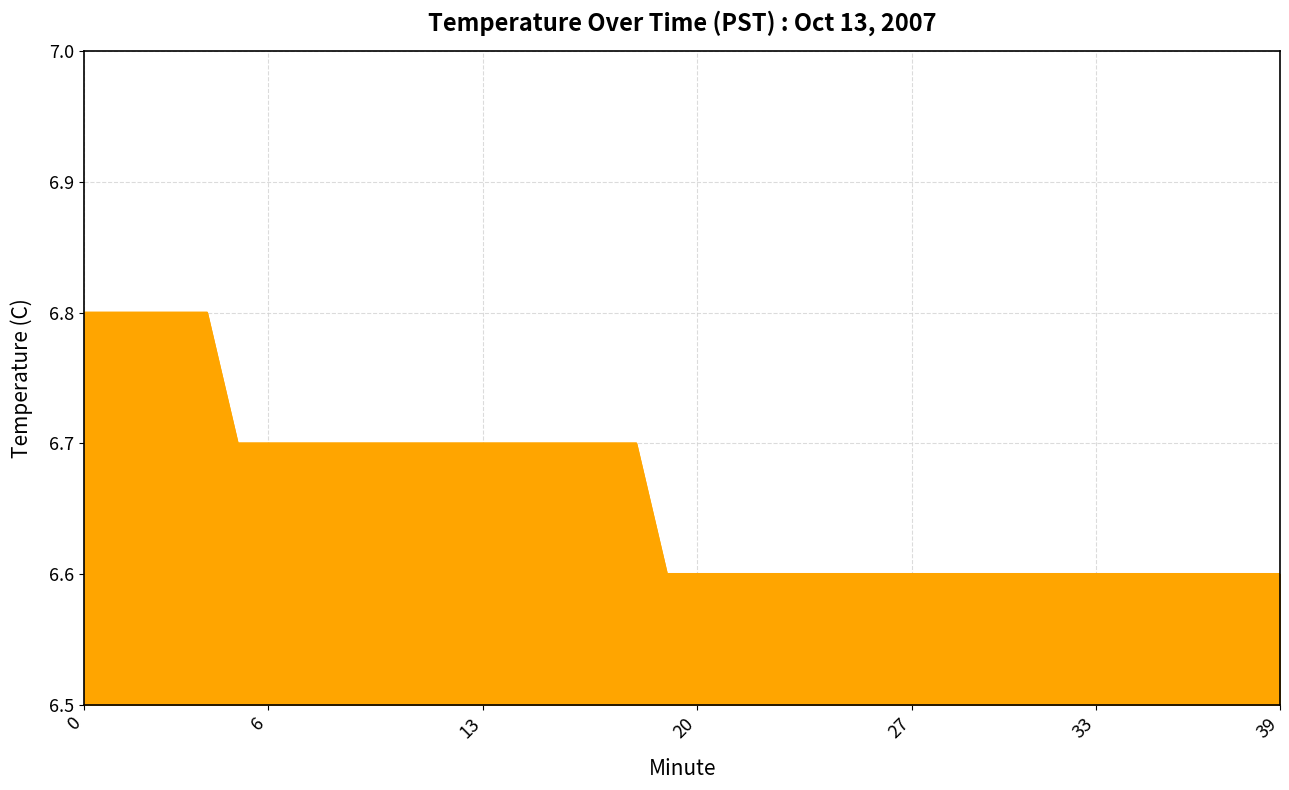

Count the number of data series in this chart.

1